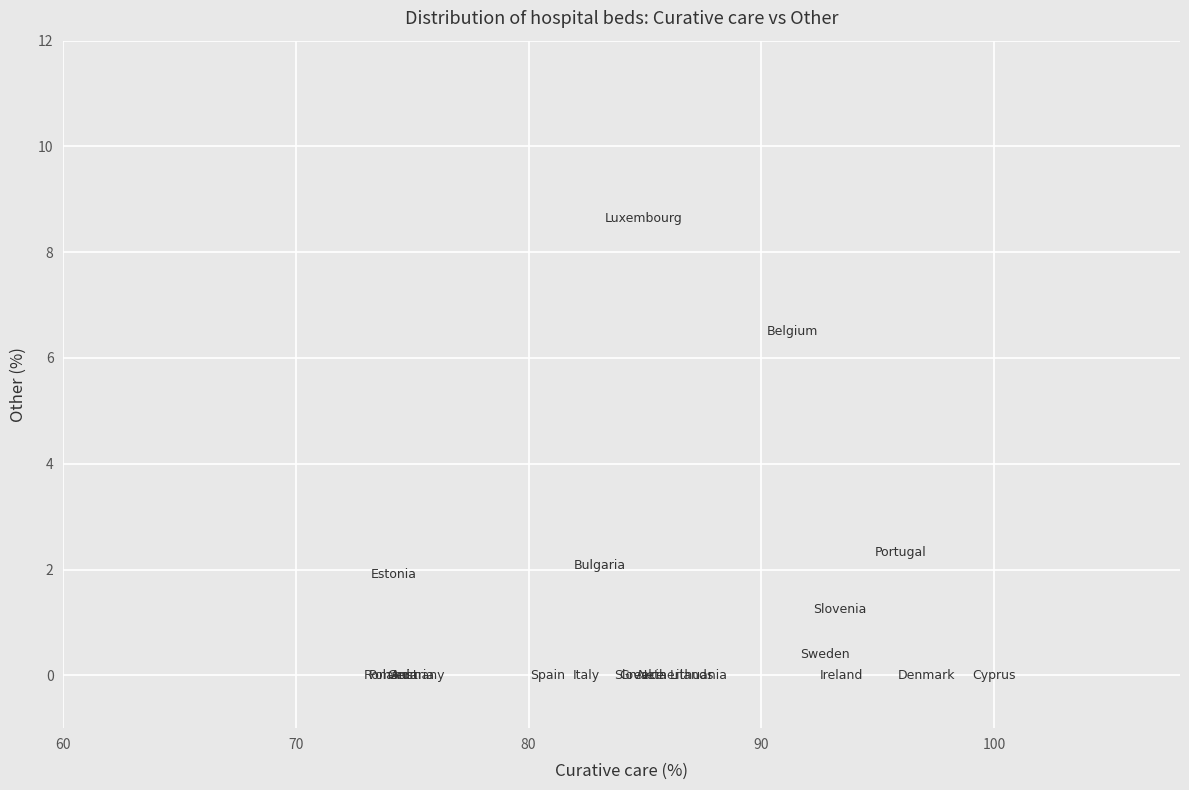

What Y value in the scatter plot is closest to 4?

2.3